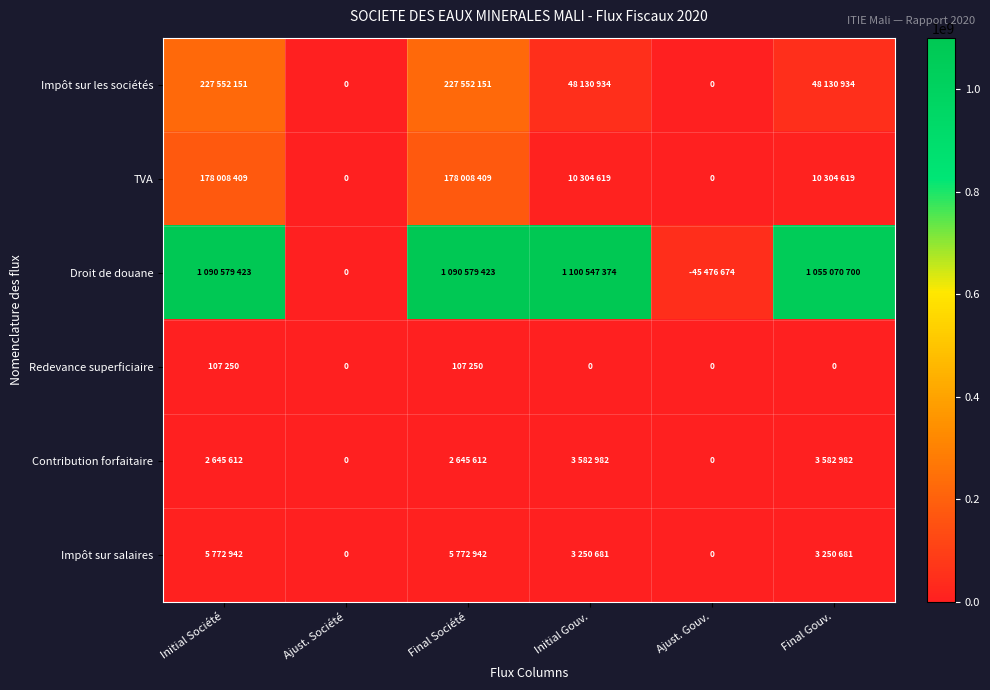

List the series in order of their peak value, highest first.

Droit de douane, Impôt sur les sociétés, TVA, Impôt sur salaires, Contribution forfaitaire, Redevance superficiaire